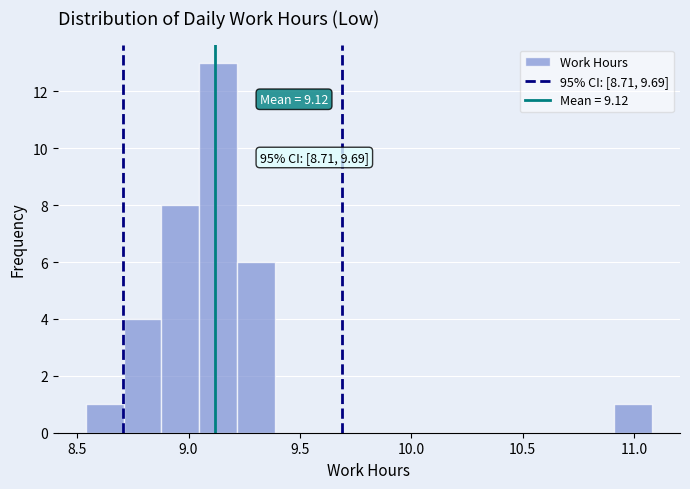

Read against the x-axis, roughly where is the centre of the tallest bar?

9.15